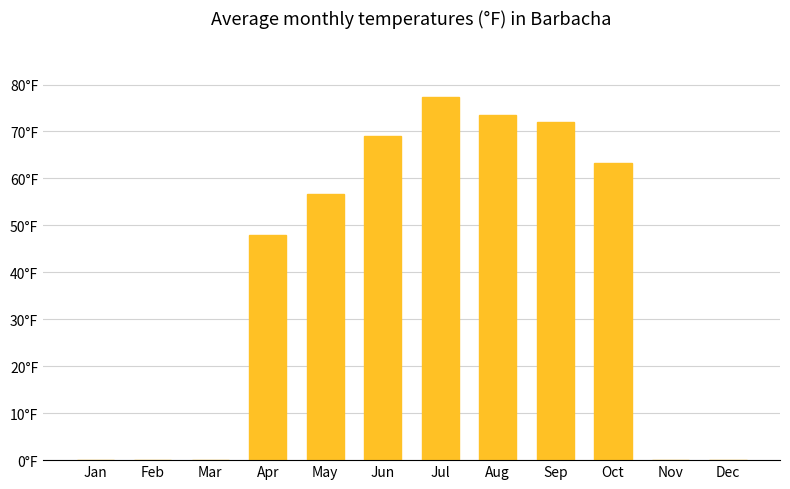

What is the sum of all values?

459.8